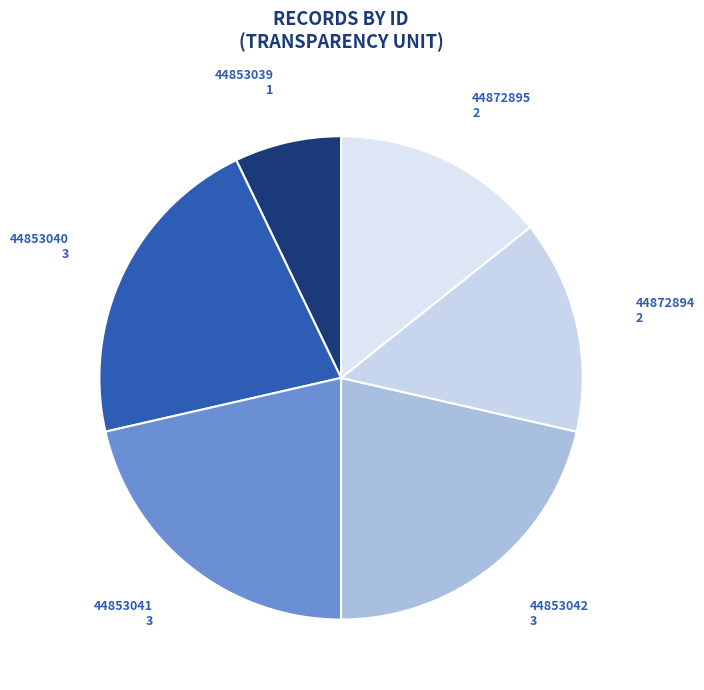

What is the largest slice in the pie chart?

44853040